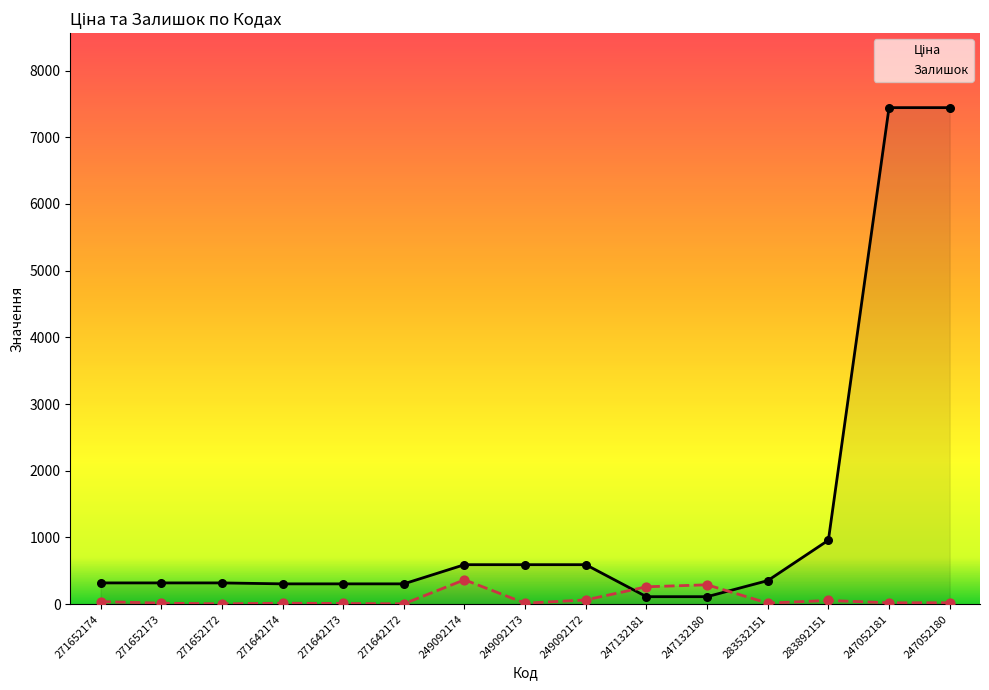

What are all the series names shown in the legend?

Ціна, Залишок